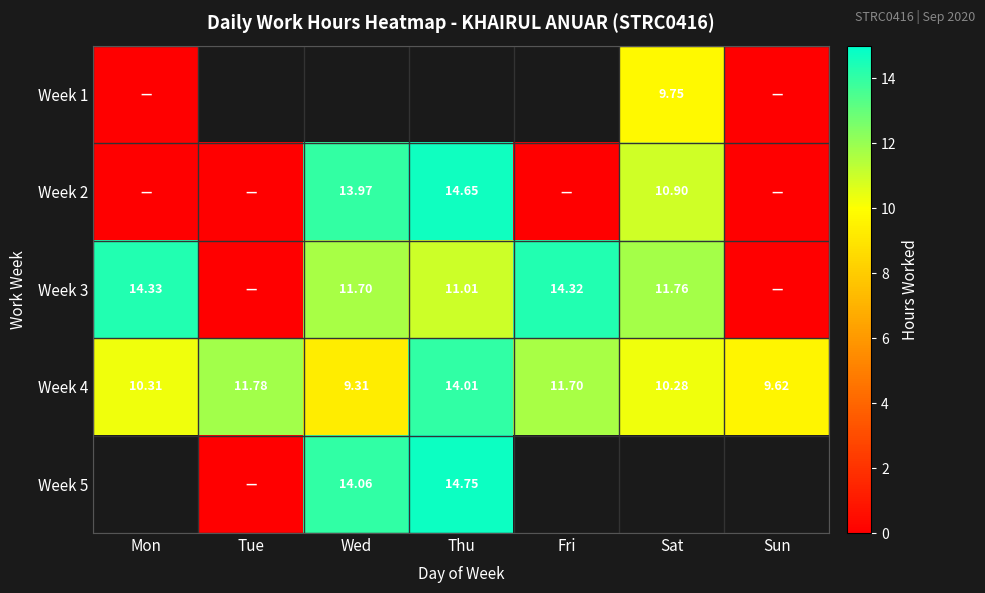

Is the value of Week 4 at Thu greater than the value of Week 5 at Thu?

No